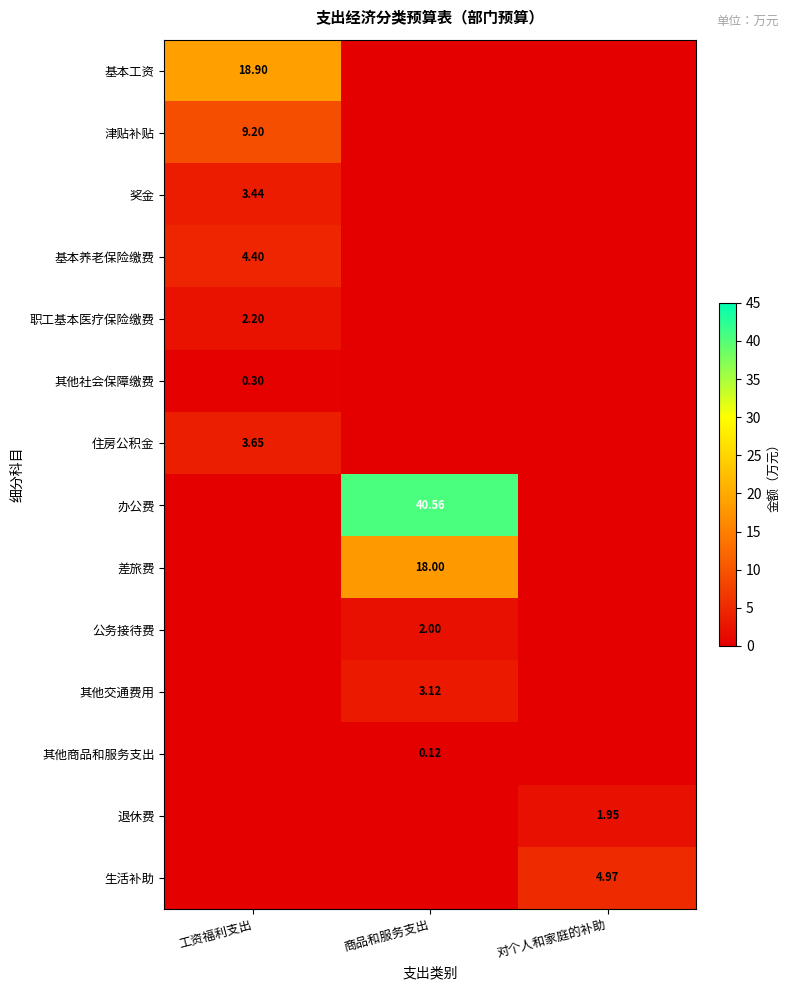

At which category is the sum across all series the highest?

商品和服务支出